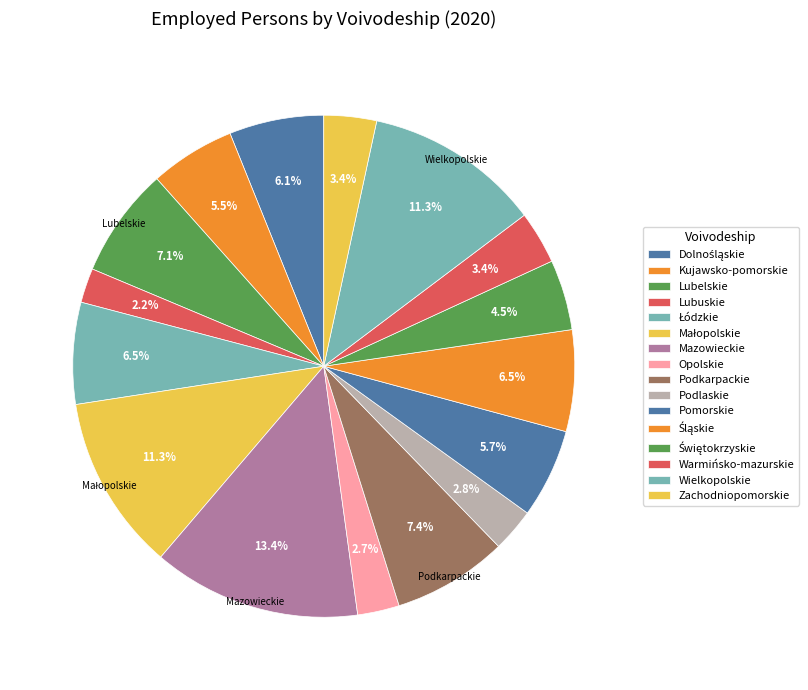

Is there any slice that represents more than half of the pie?

No